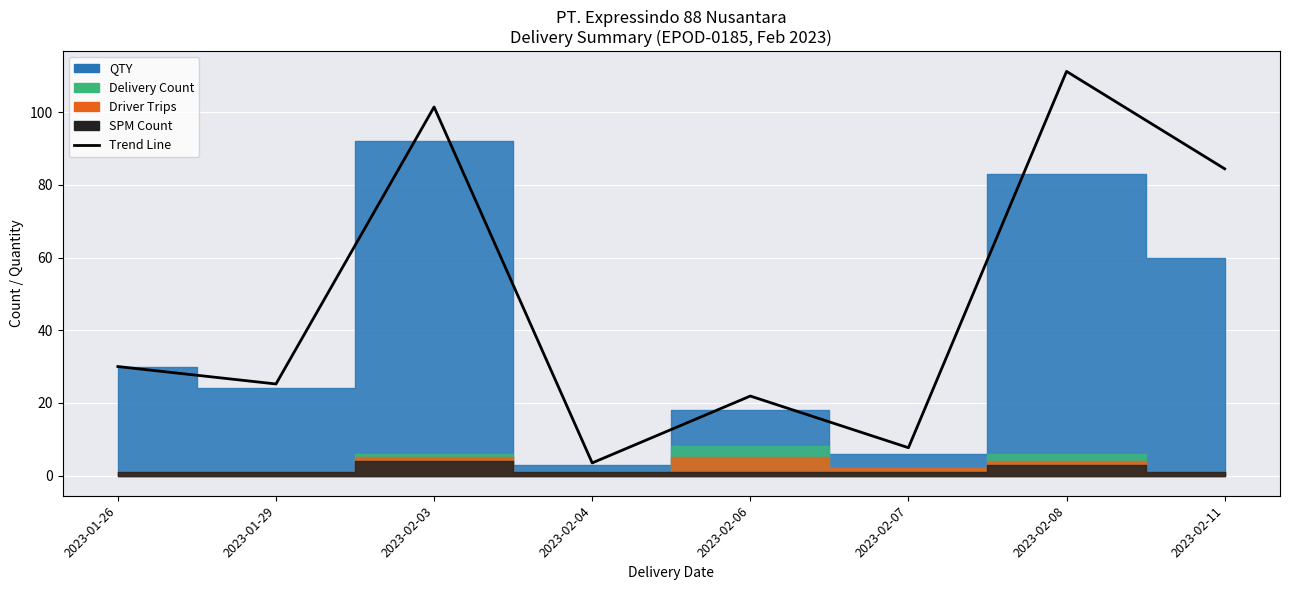

Reading left to right, list all the values displayed in this chart.

30.0	25.2	101.4	3.5	21.9	7.7	111.2	84.4